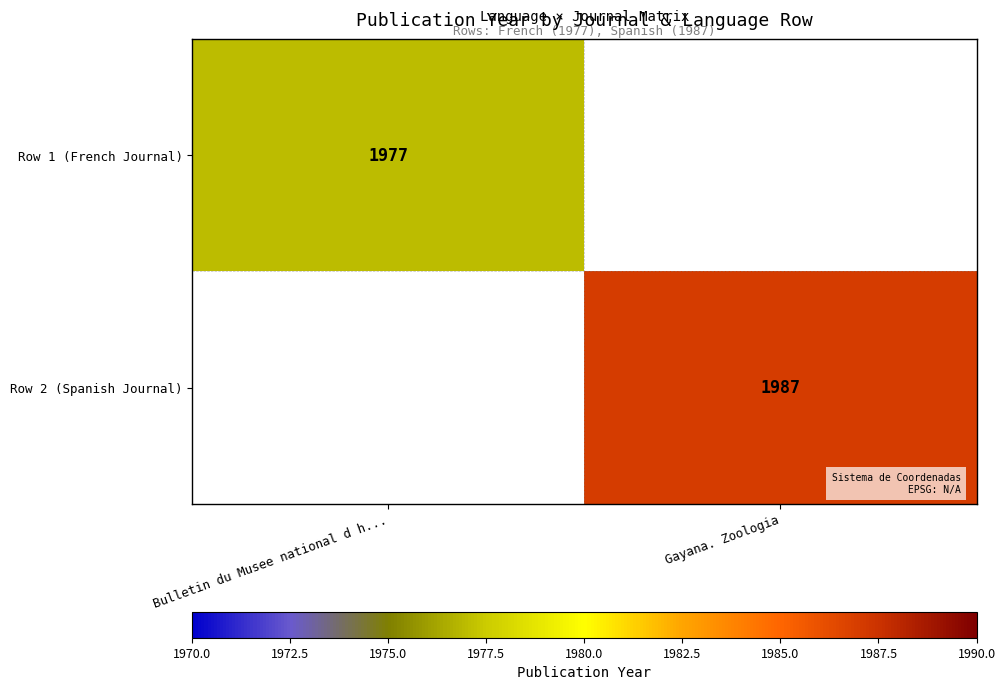

The Row 1 (French Journal) series shows 1347 at Bulletin du Musee national d h.... True or false?

False